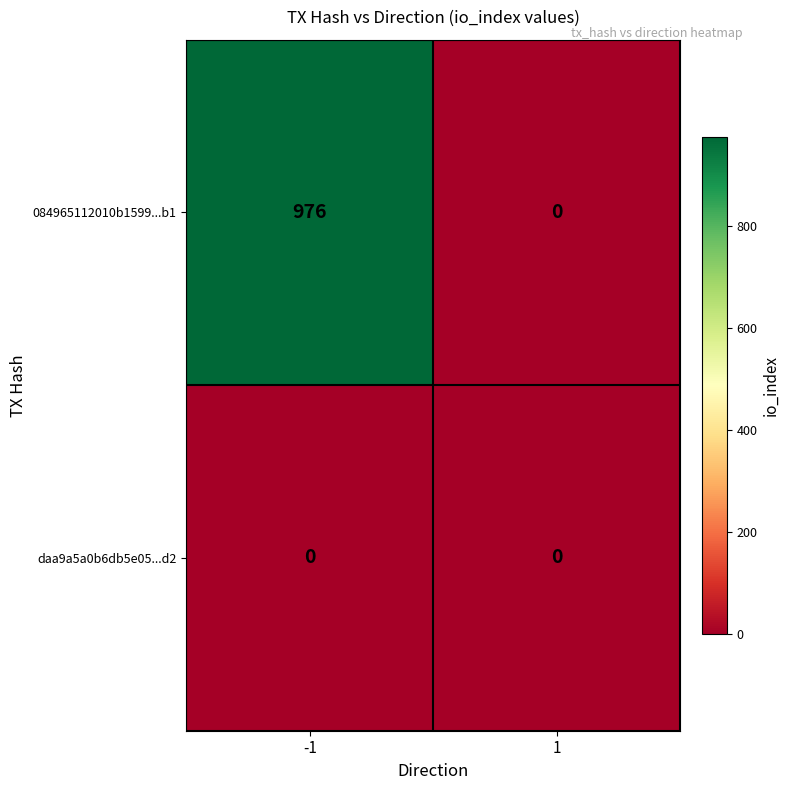

True or false: 084965112010b1599...b1 has a value of 0 at 1.

True